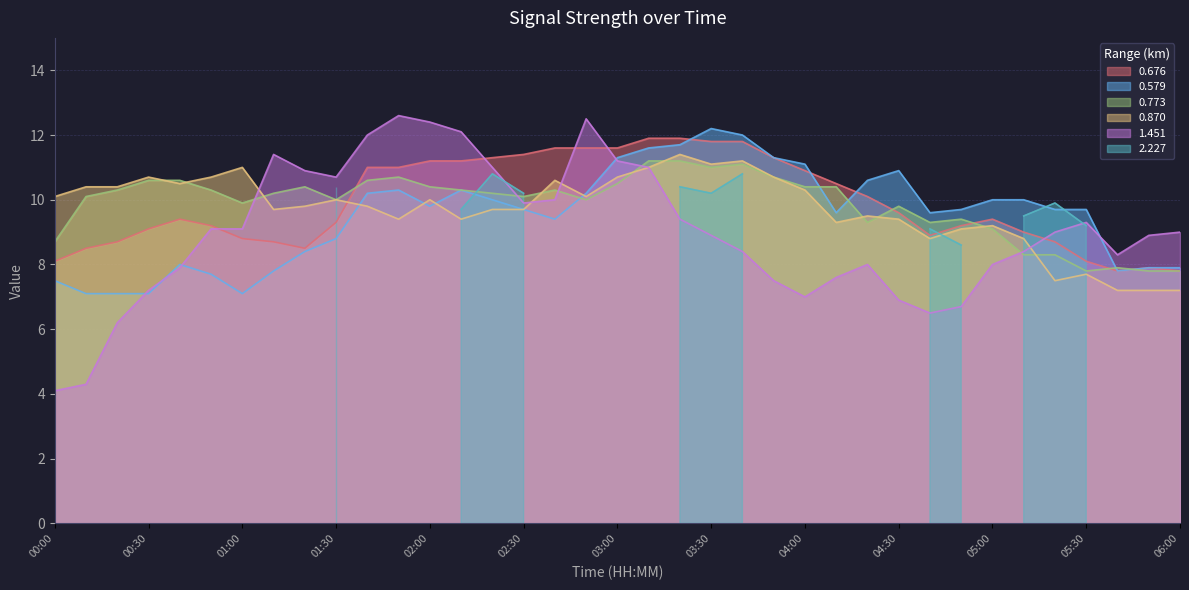

After their last crossing, which series has the higher values: 0.579 or 0.773?

0.579